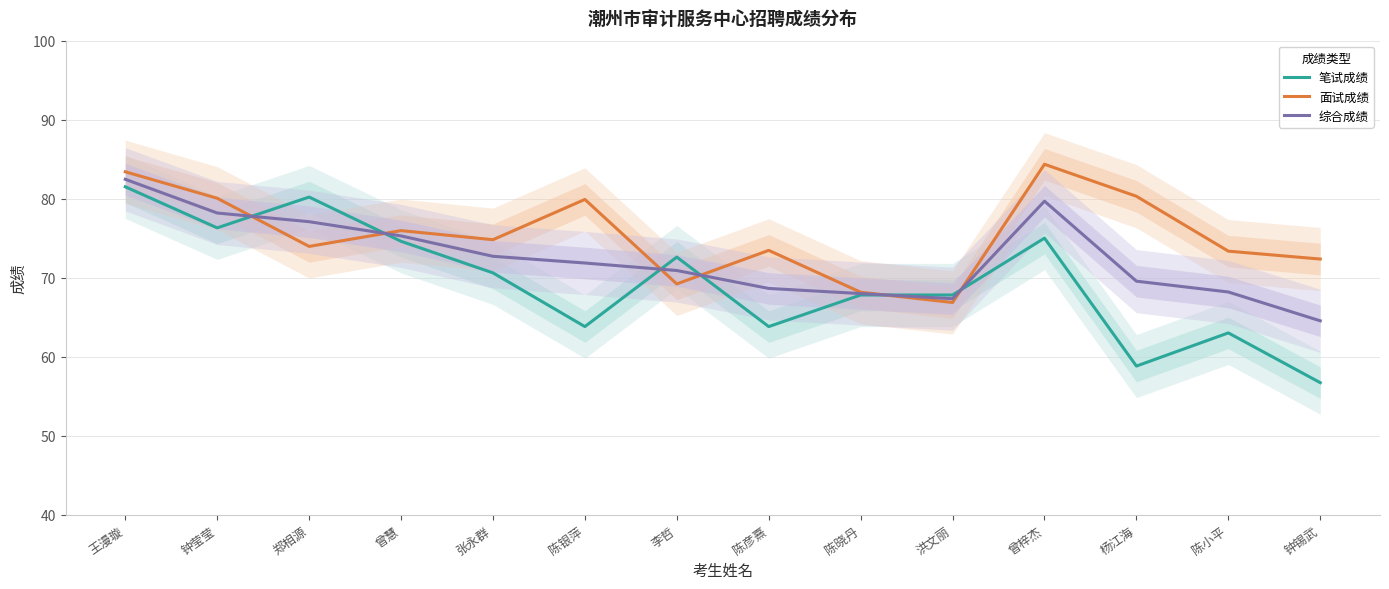

List the labels in order of 笔试成绩 value, largest first.

王漫璇, 郑相源, 钟莹莹, 曾梓杰, 曾慧, 李哲, 张永群, 陈晓丹, 洪文丽, 陈银萍, 陈彦熹, 陈小平, 杨江海, 钟锡武